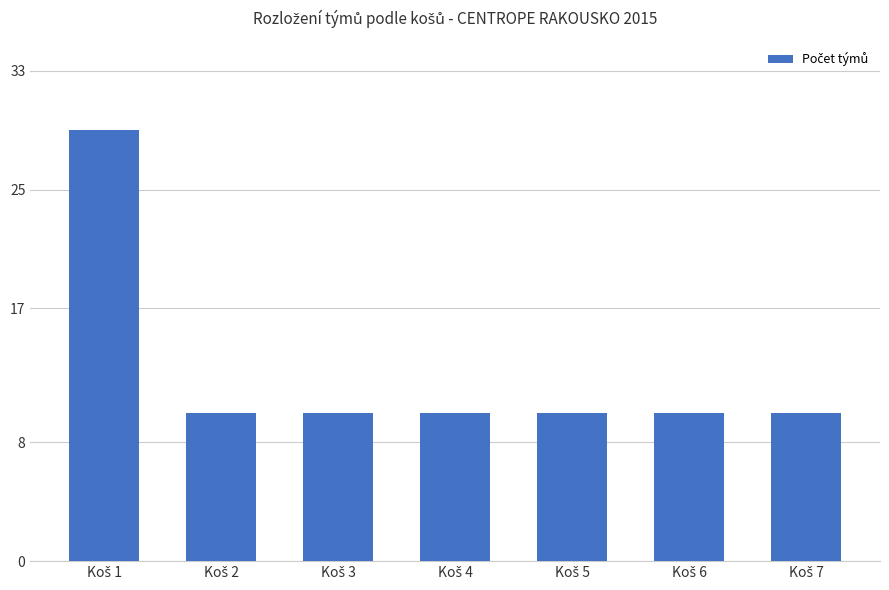

How many bars are there in total?

7